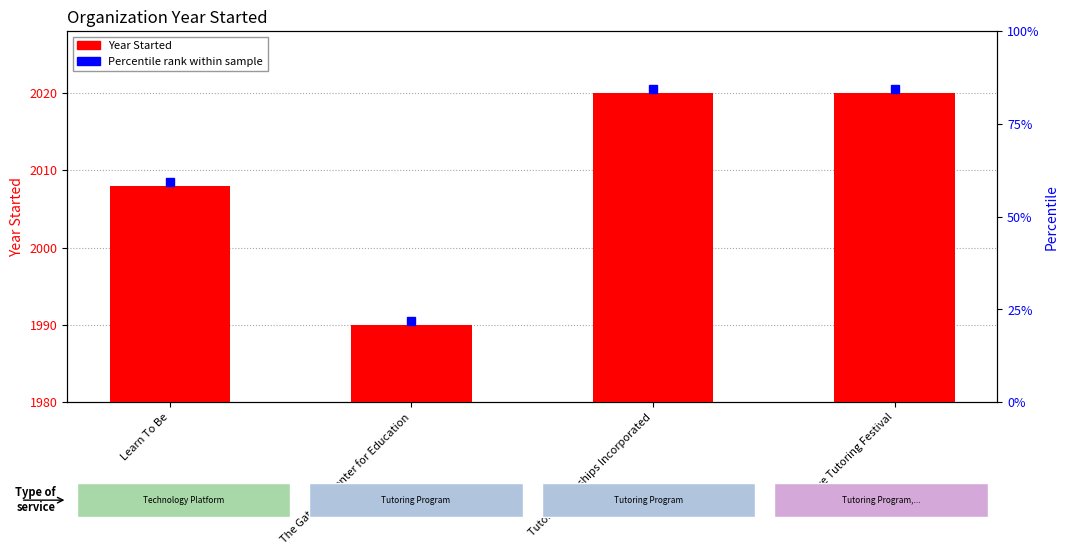

Approximately how many times larger is the value at Learn To Be compared to Wave Tutoring Festival?

1.0